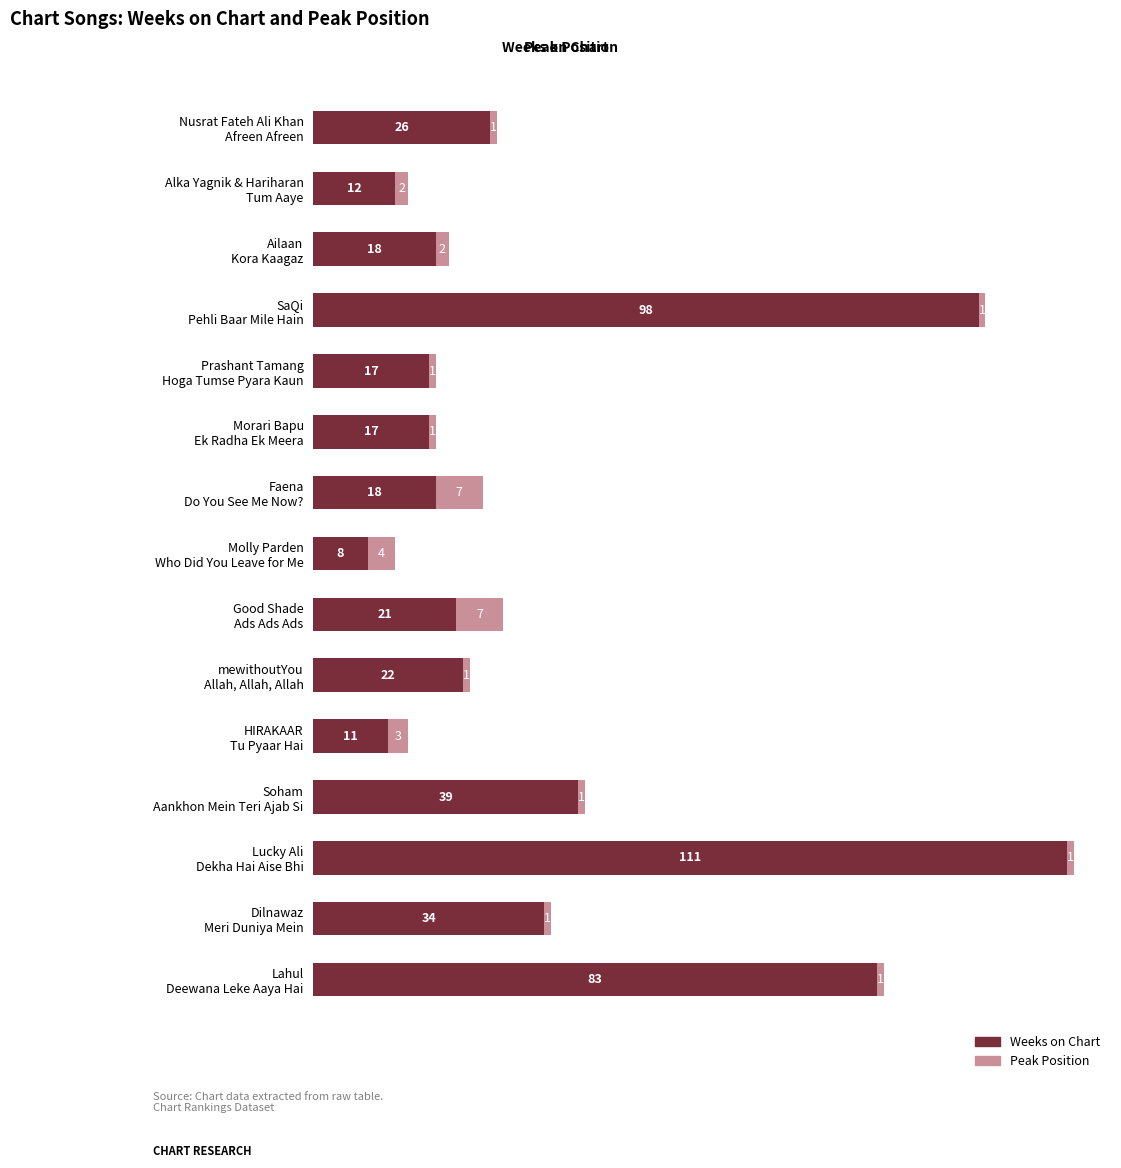

What is the average value of the Weeks on Chart series?

36